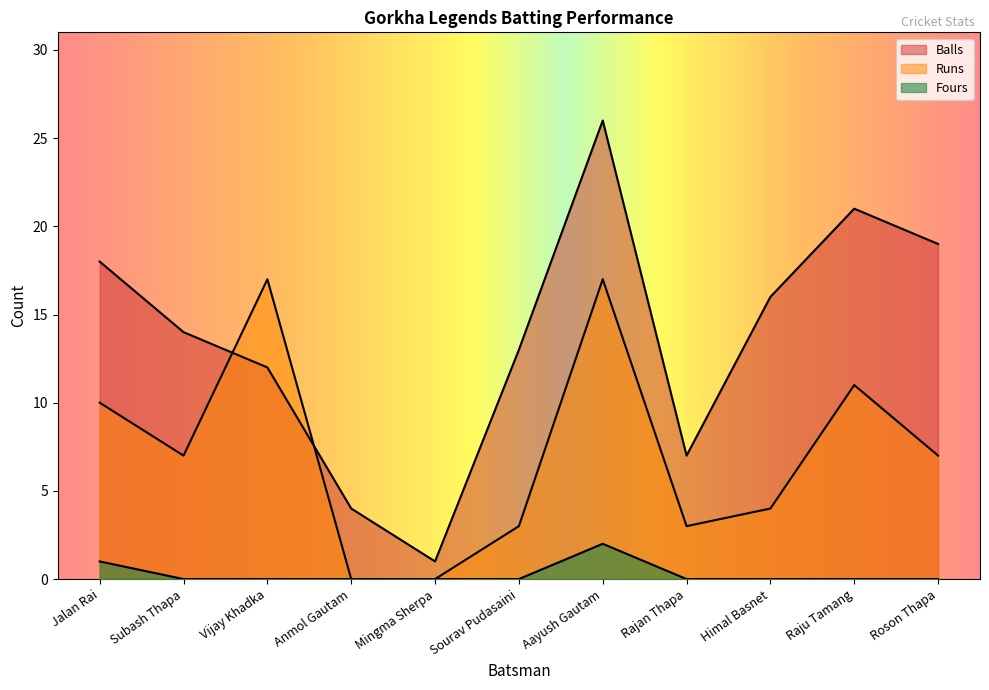

Which series changed the most between Subash Thapa and Raju Tamang?

Balls